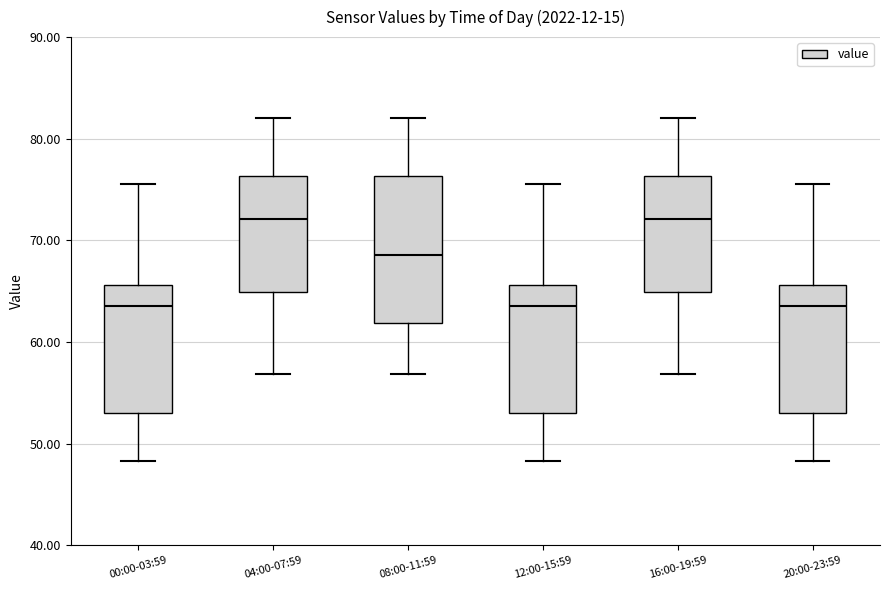

Where does the upper whisker of the box for 08:00-11:59 end on the y-axis? The values are not printed on the chart, so give them approximately, as read against the axis.

82